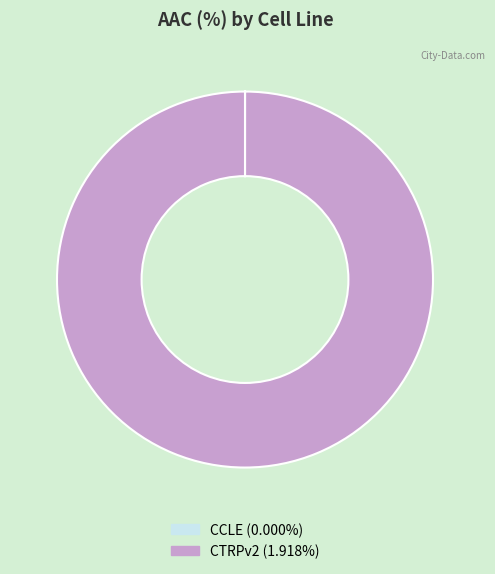

Is there a majority slice in this chart?

Yes